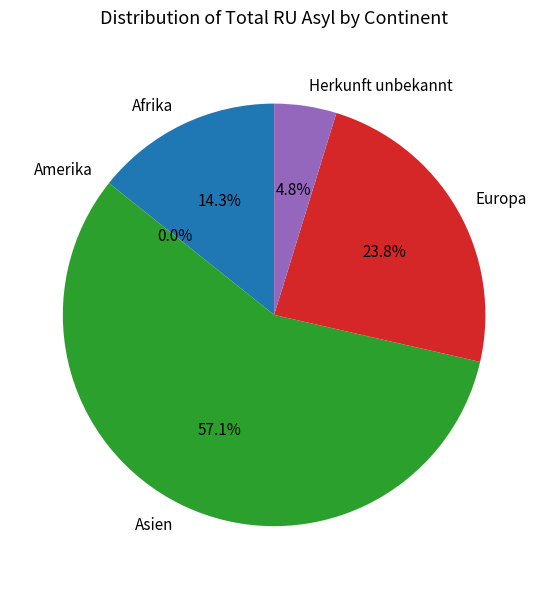

Combined, do Herkunft unbekannt and Asien account for over 50%?

Yes